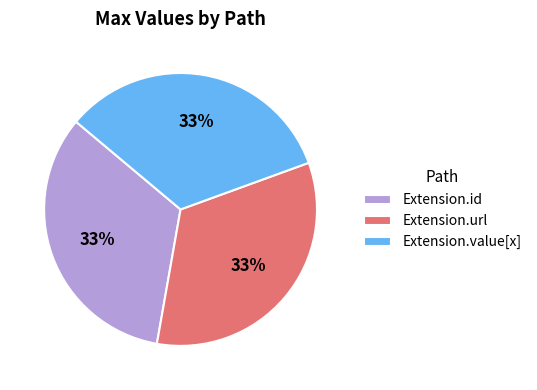

Is there a majority slice in this chart?

No